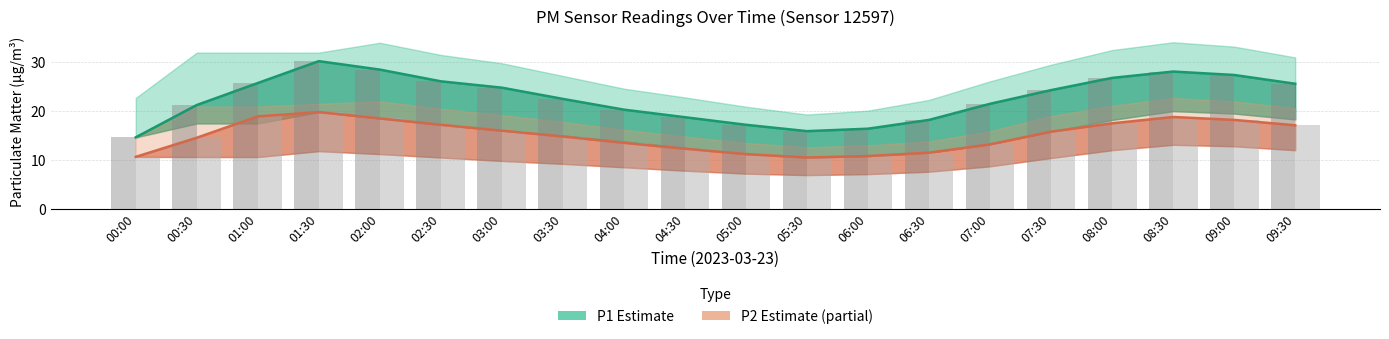

Reading left to right, transcribe all the data shown in this chart.

P1 bar: 14.6	21.2	25.8	30.2	28.5	26.1	24.8	22.5	20.3	18.8	17.2	15.9	16.4	18.2	21.5	24.3	26.8	28.1	27.4	25.6
P2 bar: 10.6	14.6	18.9	19.8	18.5	17.2	16.0	14.8	13.5	12.3	11.2	10.5	10.8	11.5	13.2	15.8	17.5	18.8	18.2	17.1